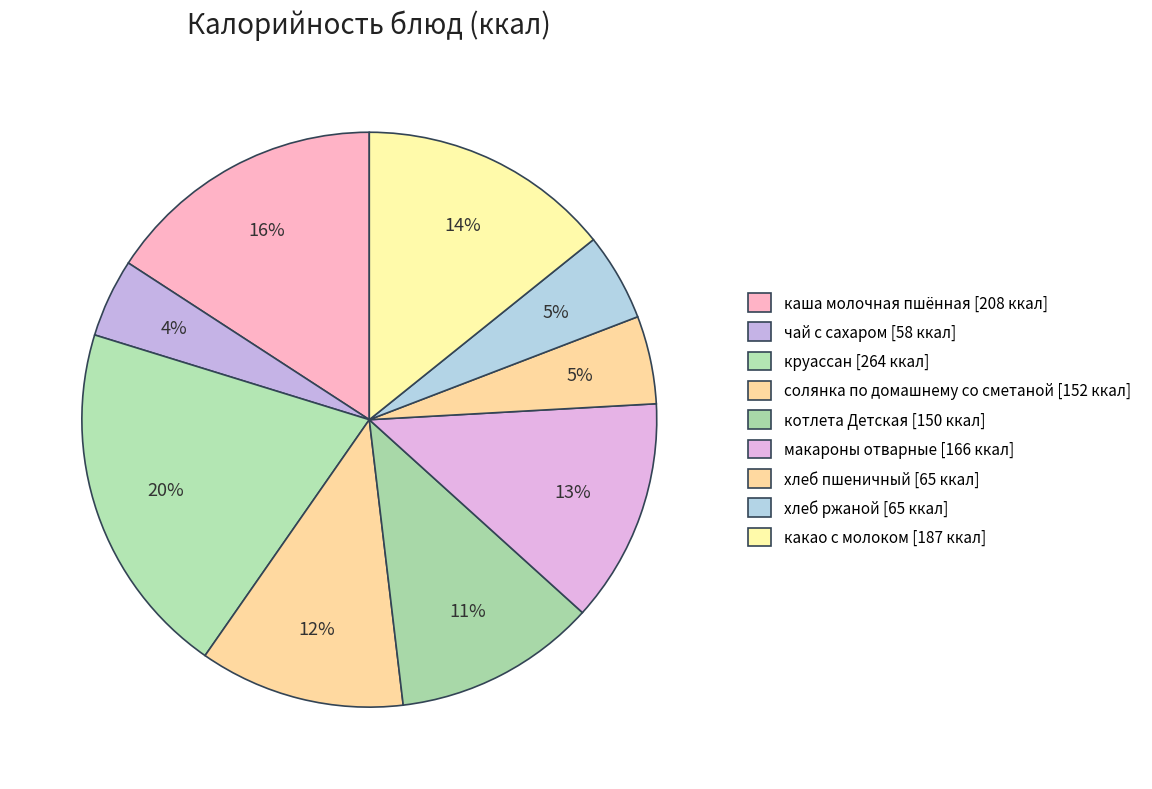

Combined, do чай с сахаром and котлета Детская account for over 50%?

No